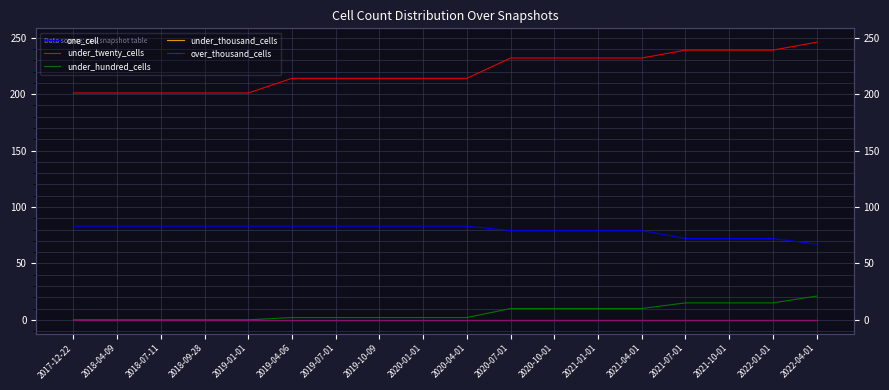

What is the label of the 13th point from the left?

2021-01-01